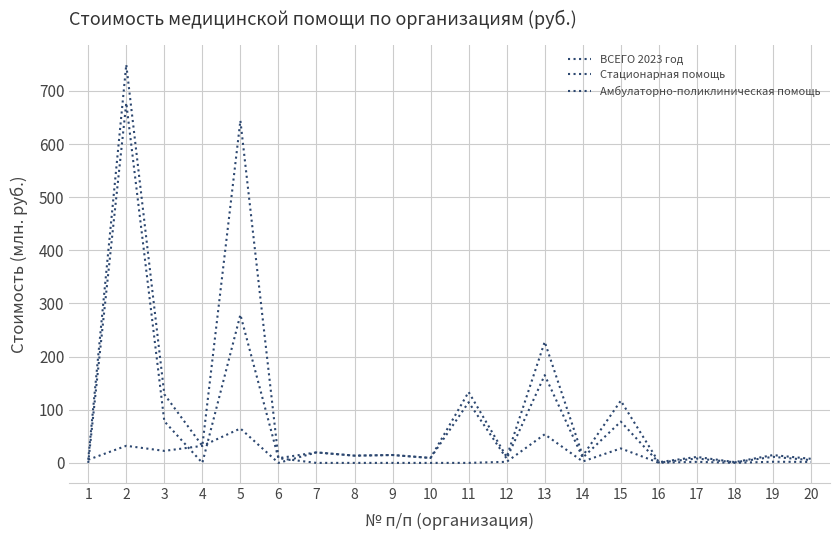

Between 18 and 6, which is larger?

6